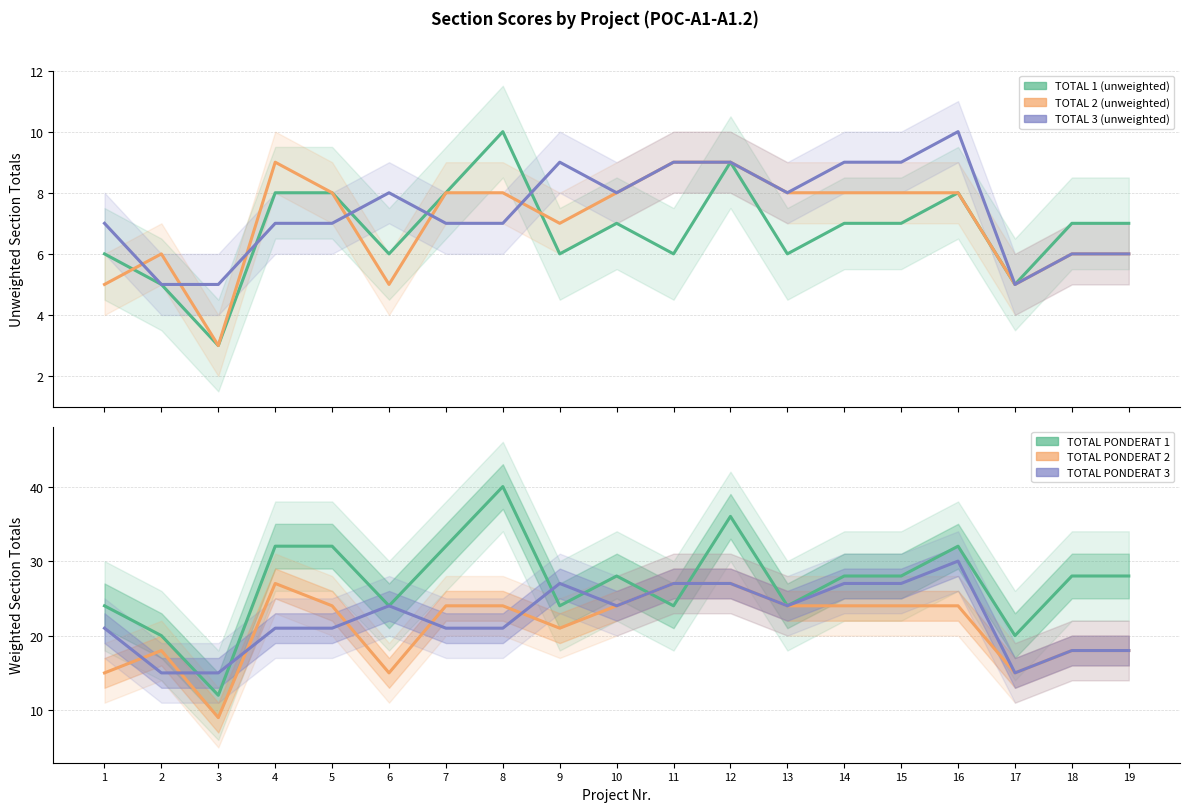

How many lines are shown in the chart?

6